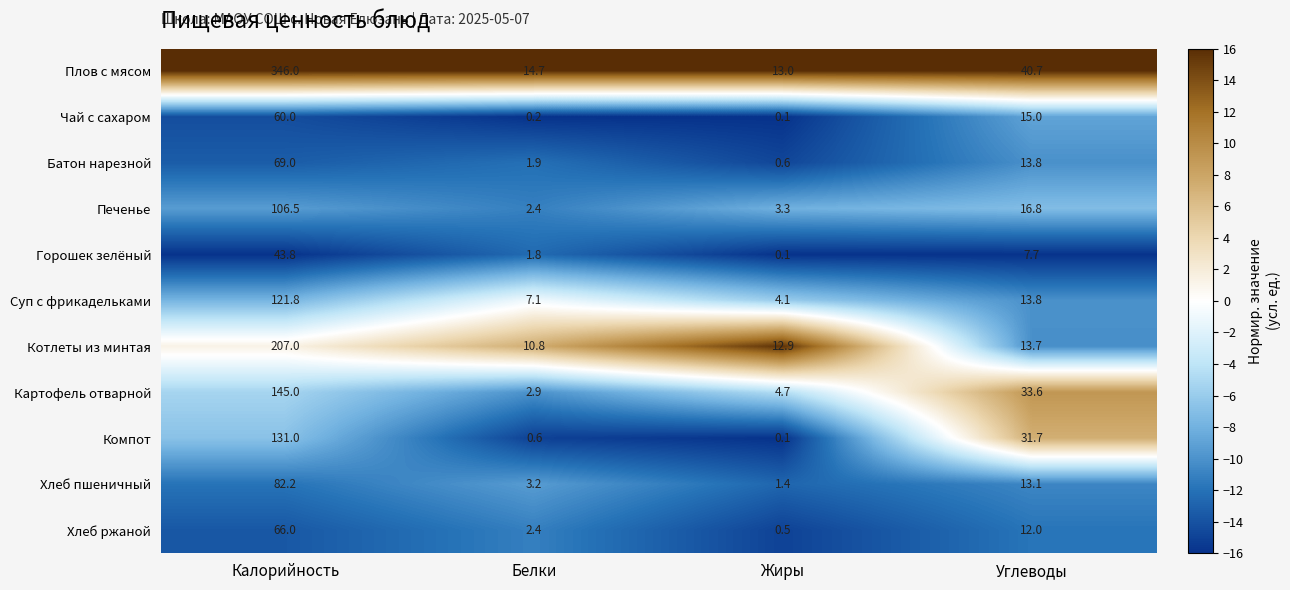

The Котлеты из минтая series shows 7.2 at Белки. True or false?

False